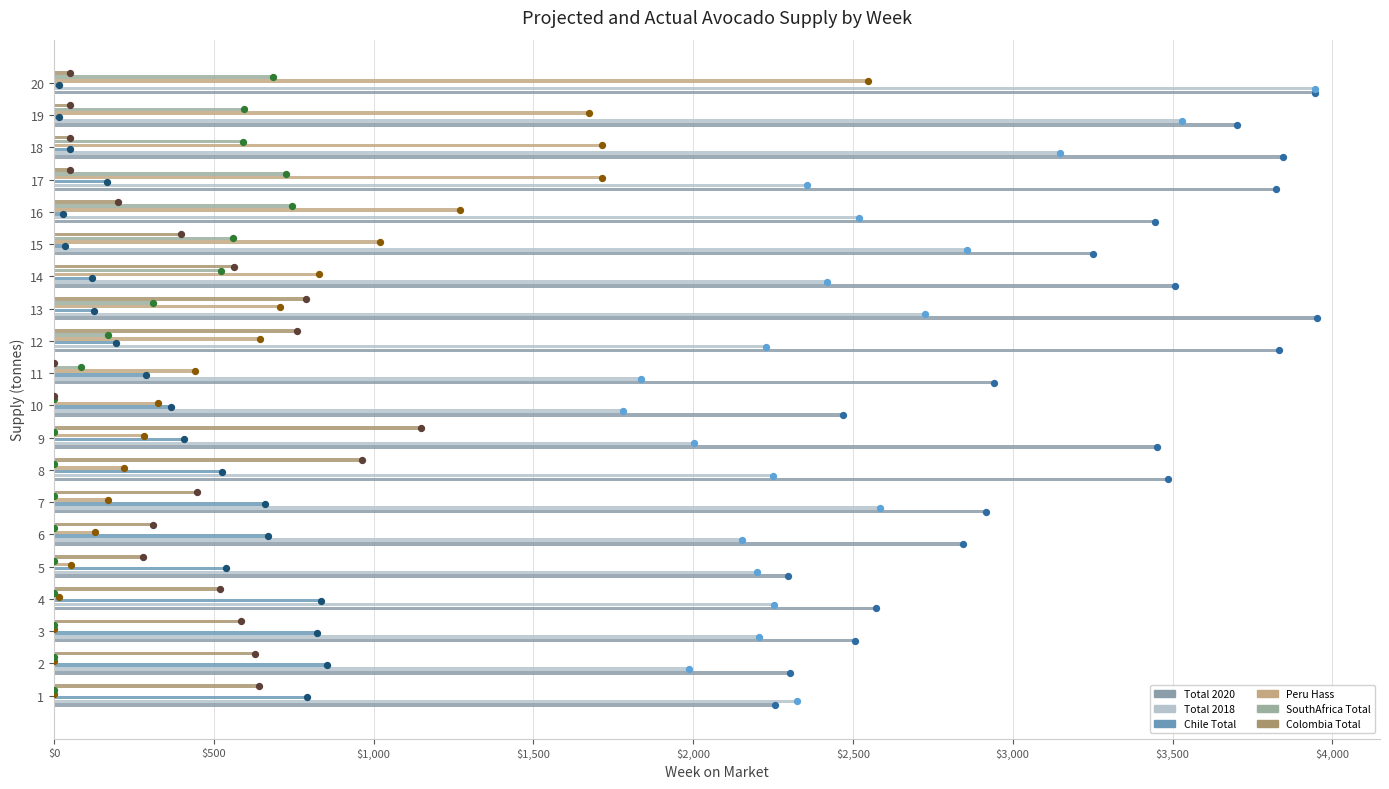

What is the total value across all series at 6?

6100.6